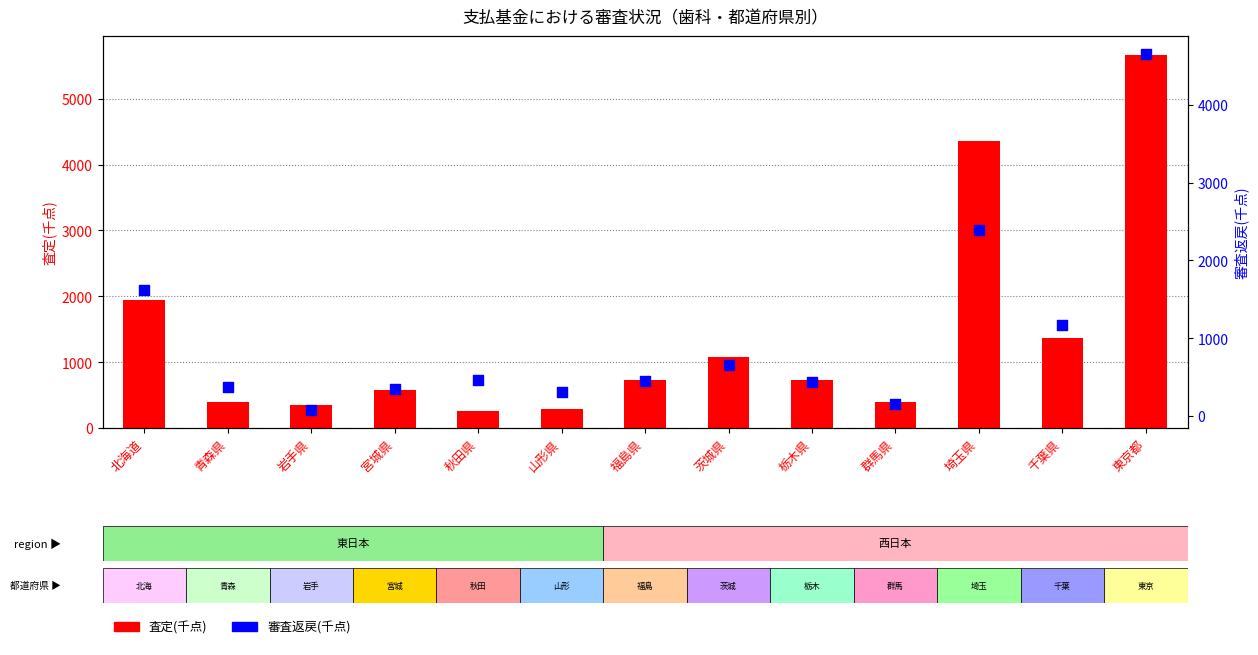

What is the total value across all series at 岩手県?

416.9